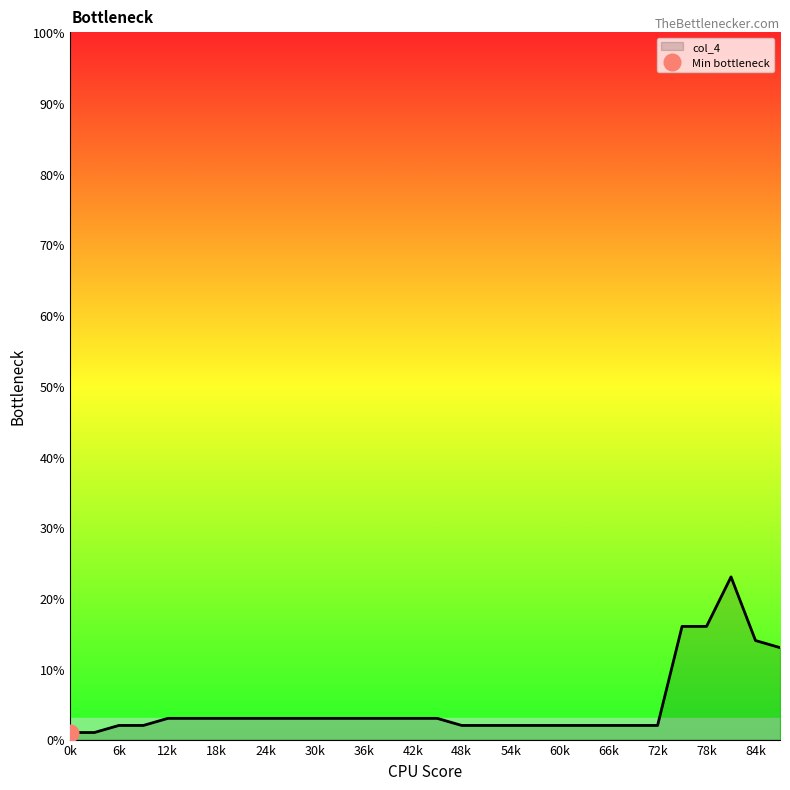

True or false: col_4 has a value of 22 at 84k.

False